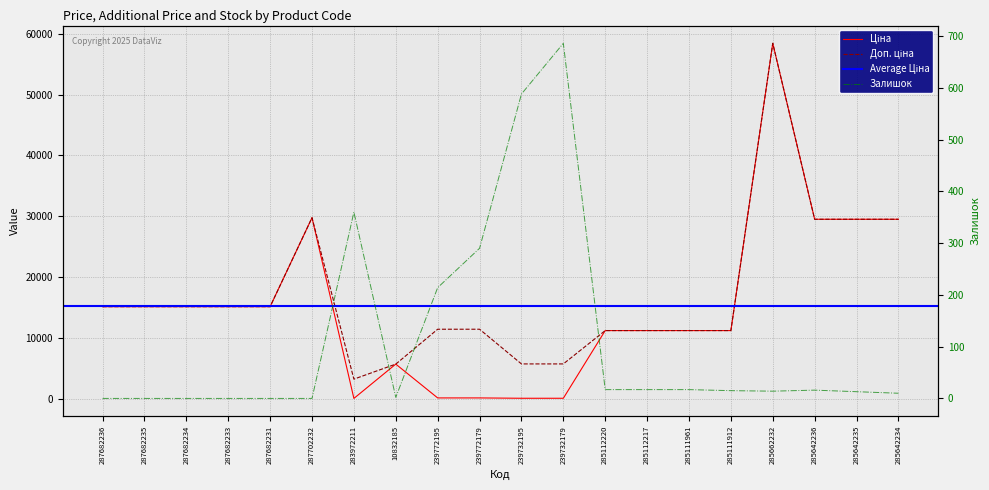

How many values in the Доп. ціна series exceed 15120?

5